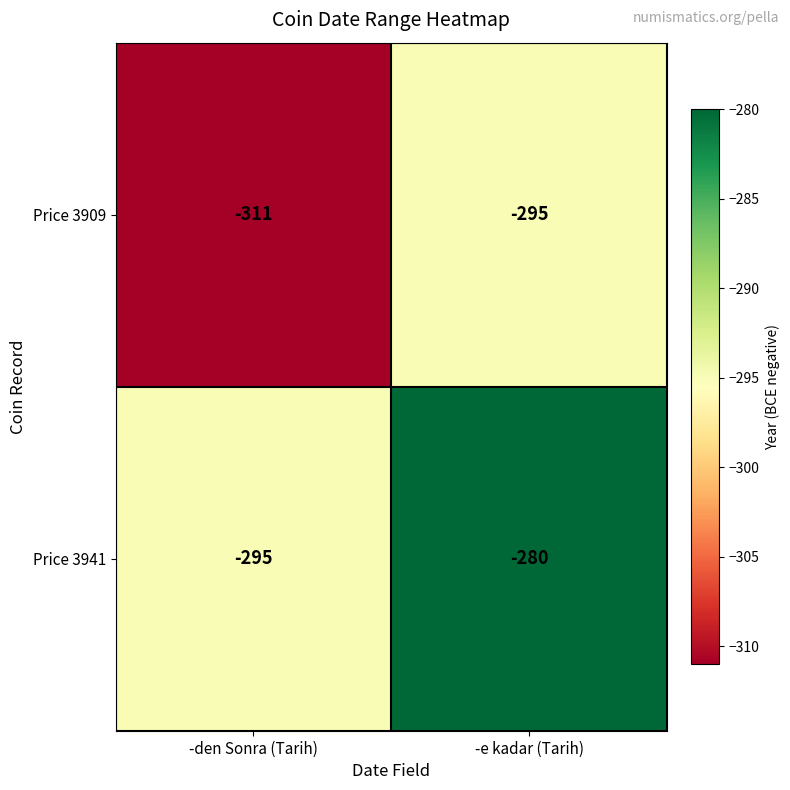

Which category has the lowest value across all series?

-den Sonra (Tarih)